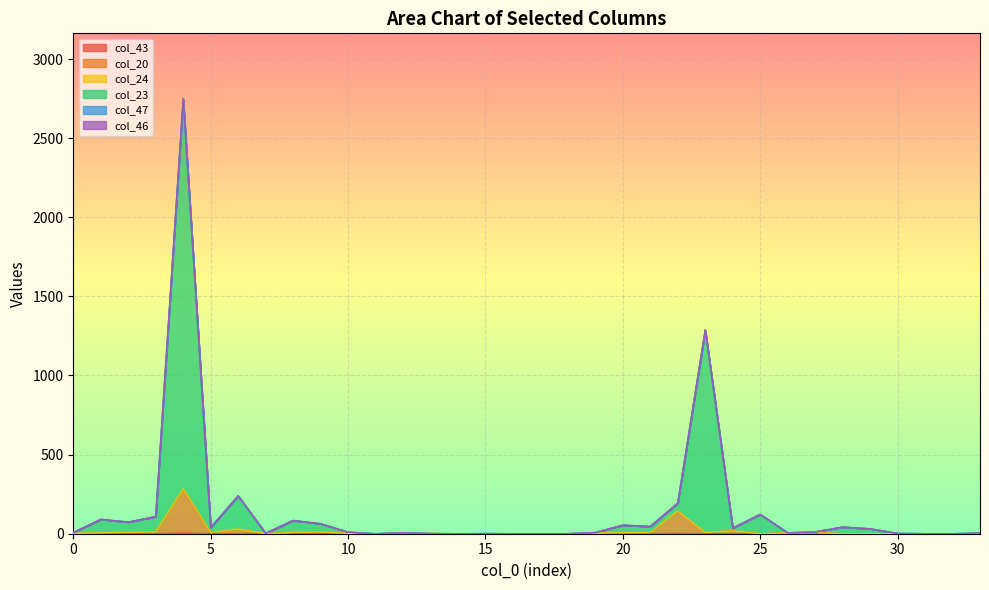

What is the average value of the col_24 series?

16.9